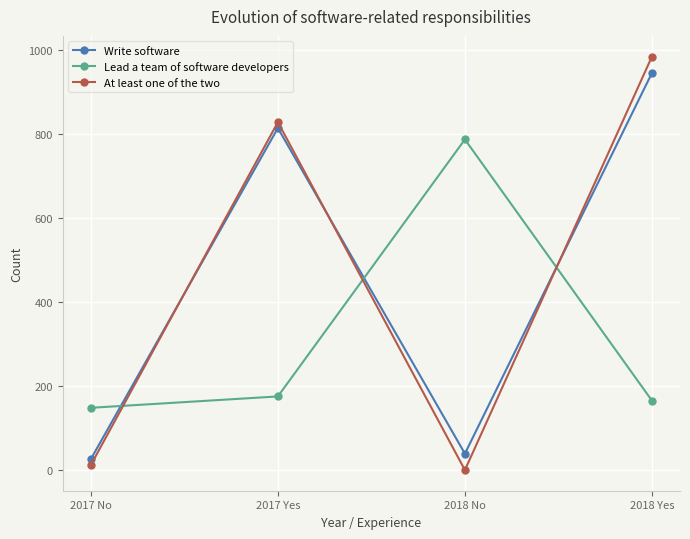

Reading left to right, list all the values displayed in this chart.

Write software: 2017 No=27	2017 Yes=814	2018 No=40	2018 Yes=945
Lead a team of software developers: 2017 No=149	2017 Yes=176	2018 No=787	2018 Yes=166
At least one of the two: 2017 No=13	2017 Yes=828	2018 No=1	2018 Yes=984